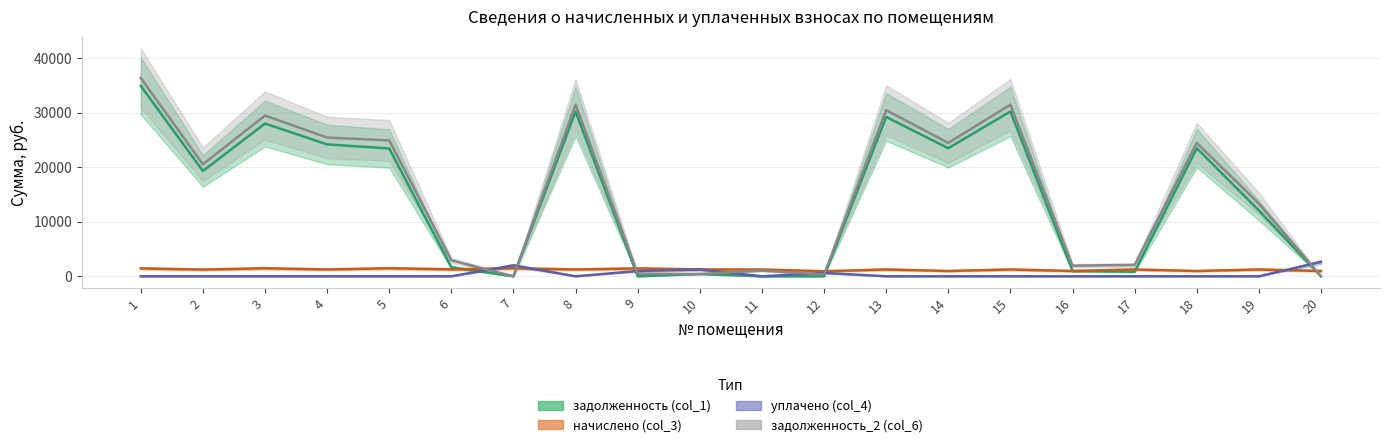

Reading left to right, list all the values displayed in this chart.

задолженность (col_1): 34939.2	19315.0	28019.2	24199.6	23451.6	1658.1	0.0	30230.4	0.0	417.3	0.0	0.0	29230.4	23496.8	30230.4	973.0	834.6	23496.8	12081.9	0.0
начислено (col_3): 1446.9	1232.4	1472.2	1255.8	1472.2	1277.2	1472.2	1251.9	1446.9	1251.9	1242.2	928.2	1251.9	973.0	1251.9	973.0	1251.9	973.0	1251.9	973.0
уплачено (col_4): 0.0	0.0	0.0	0.0	0.0	0.0	2000.0	0.0	964.6	1251.9	0.0	618.8	0.0	0.0	0.0	0.0	0.0	0.0	0.0	2639.8
задолженность_2 (col_6): 36386.1	20547.4	29491.5	25455.4	24923.8	2935.3	0.0	31482.3	482.3	417.3	1043.6	309.4	30482.3	24469.9	31482.3	1946.1	2086.5	24469.9	13333.8	0.0